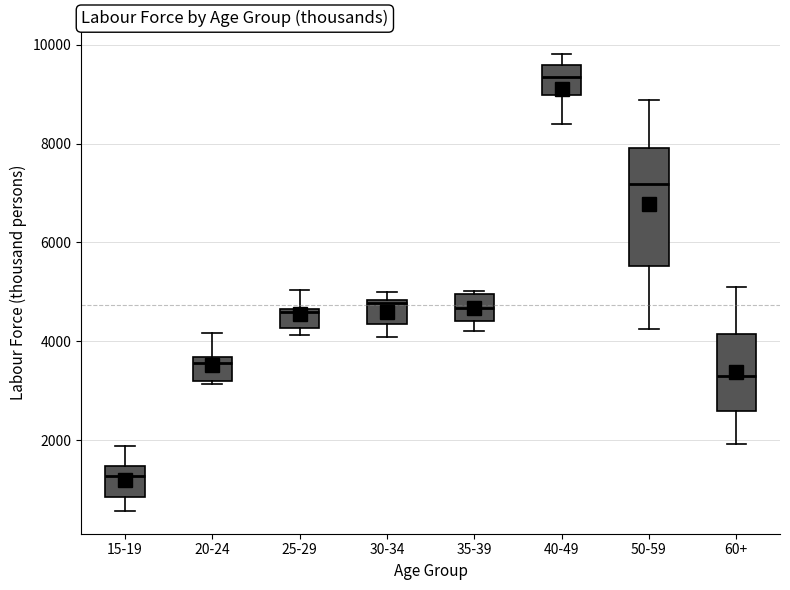

Which box is the tallest, from its lower edge to its upper edge?

50-59